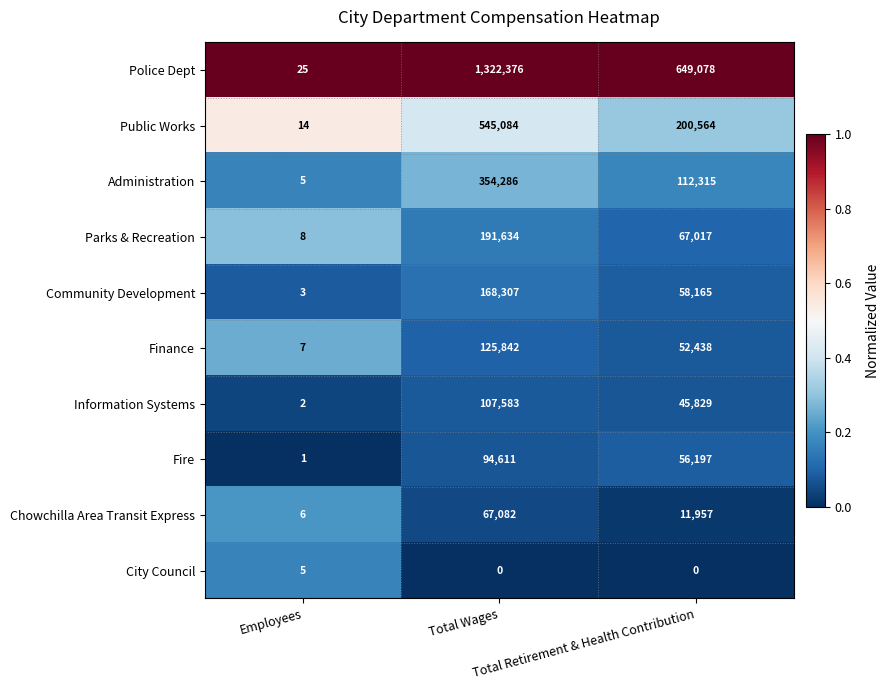

Which series has the widest spread of values?

Police Dept